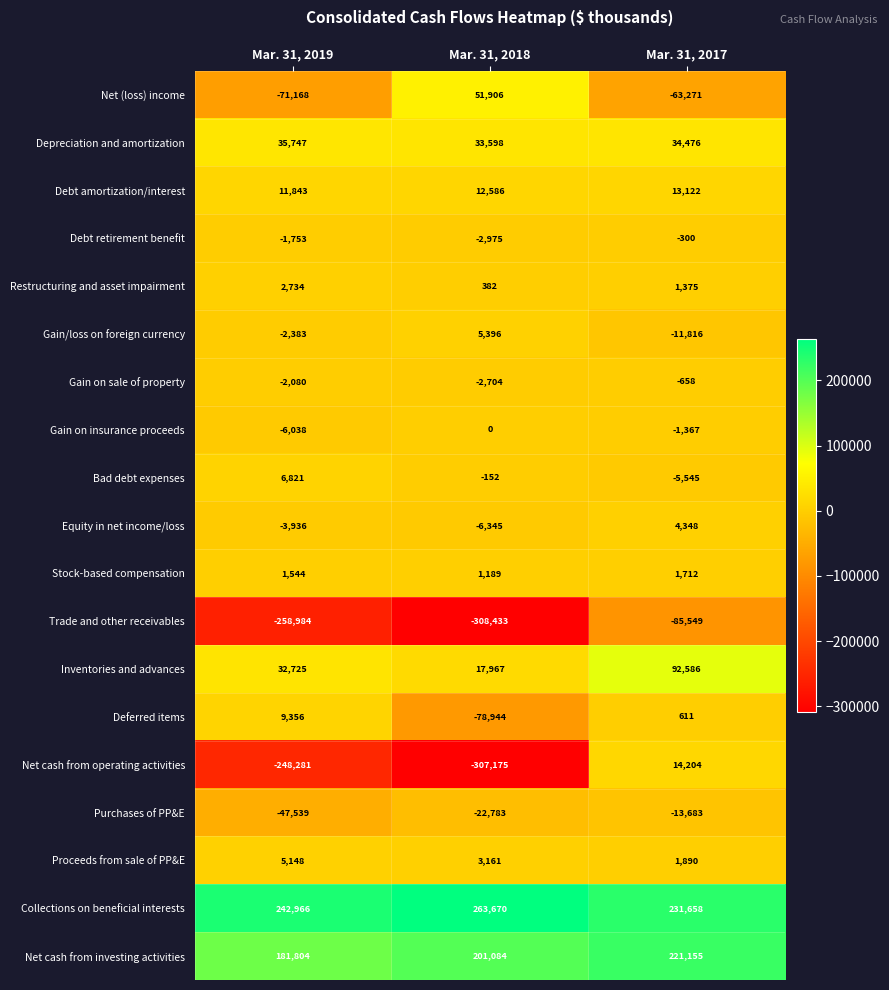

What is the maximum value shown in the chart?

263670